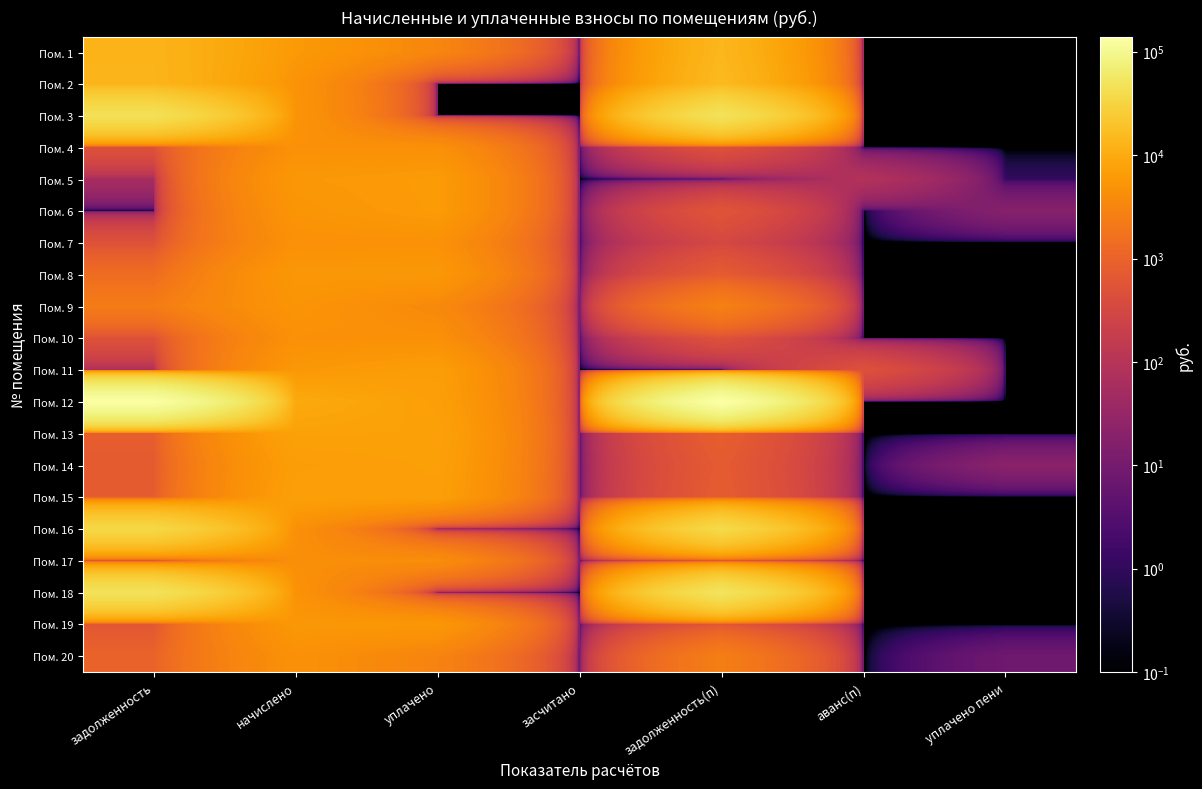

Reading left to right, extract all data points from this chart.

Пом. 1: задолженность=12842.5	начислено=5835.4	уплачено=3200.0	засчитано=0.0	задолженность(п)=14012.0	аванс(п)=0.0	уплачено пени=0.0
Пом. 2: задолженность=13280.9	начислено=4915.1	уплачено=0.0	засчитано=0.0	задолженность(п)=15256.0	аванс(п)=0.0	уплачено пени=0.0
Пом. 3: задолженность=46035.7	начислено=5048.5	уплачено=0.0	засчитано=0.0	задолженность(п)=48746.1	аванс(п)=0.0	уплачено пени=0.0
Пом. 4: задолженность=502.4	начислено=4521.6	уплачено=4468.7	засчитано=0.0	задолженность(п)=502.4	аванс(п)=0.0	уплачено пени=0.0
Пом. 5: задолженность=56.2	начислено=5568.7	уплачено=6127.6	засчитано=0.0	задолженность(п)=0.0	аванс(п)=87.6	уплачено пени=1.0
Пом. 6: задолженность=0.0	начислено=5121.8	уплачено=6080.3	засчитано=0.0	задолженность(п)=569.1	аванс(п)=0.0	уплачено пени=18.2
Пом. 7: задолженность=501.7	начислено=4514.9	уплачено=4646.3	засчитано=0.0	задолженность(п)=317.5	аванс(п)=0.0	уплачено пени=0.0
Пом. 8: задолженность=1401.9	начислено=5555.2	уплачено=5623.7	засчитано=0.0	задолженность(п)=751.5	аванс(п)=0.0	уплачено пени=0.0
Пом. 9: задолженность=2375.0	начислено=5068.4	уплачено=3556.8	засчитано=0.0	задолженность(п)=2766.4	аванс(п)=0.0	уплачено пени=0.0
Пом. 10: задолженность=500.2	начислено=4501.6	уплачено=4449.0	засчитано=0.0	задолженность(п)=500.2	аванс(п)=0.0	уплачено пени=0.0
Пом. 11: задолженность=64.7	начислено=5541.9	уплачено=6579.1	засчитано=0.0	задолженность(п)=0.0	аванс(п)=486.2	уплачено пени=0.0
Пом. 12: задолженность=134325.8	начислено=9543.3	уплачено=6882.4	засчитано=0.0	задолженность(п)=139970.3	аванс(п)=0.0	уплачено пени=0.0
Пом. 13: задолженность=835.9	начислено=7522.6	уплачено=7434.7	засчитано=0.0	задолженность(п)=835.9	аванс(п)=0.0	уплачено пени=0.0
Пом. 14: задолженность=732.1	начислено=6589.0	уплачено=7167.0	засчитано=0.0	задолженность(п)=732.1	аванс(п)=0.0	уплачено пени=20.6
Пом. 15: задолженность=778.0	начислено=7002.4	уплачено=6920.6	засчитано=0.0	задолженность(п)=778.0	аванс(п)=0.0	уплачено пени=0.0
Пом. 16: задолженность=35324.2	начислено=4454.9	уплачено=0.0	засчитано=0.0	задолженность(п)=37614.3	аванс(п)=0.0	уплачено пени=0.0
Пом. 17: задолженность=463.1	начислено=4168.2	уплачено=4119.4	засчитано=0.0	задолженность(п)=463.1	аванс(п)=0.0	уплачено пени=0.0
Пом. 18: задолженность=48496.0	начислено=4815.0	уплачено=0.0	засчитано=0.0	задолженность(п)=51165.4	аванс(п)=0.0	уплачено пени=0.0
Пом. 19: задолженность=621.7	начислено=5595.3	уплачено=5529.9	засчитано=0.0	задолженность(п)=621.7	аванс(п)=0.0	уплачено пени=0.0
Пом. 20: задолженность=1019.1	начислено=4554.9	уплачено=2937.6	засчитано=0.0	задолженность(п)=2557.2	аванс(п)=0.0	уплачено пени=8.0